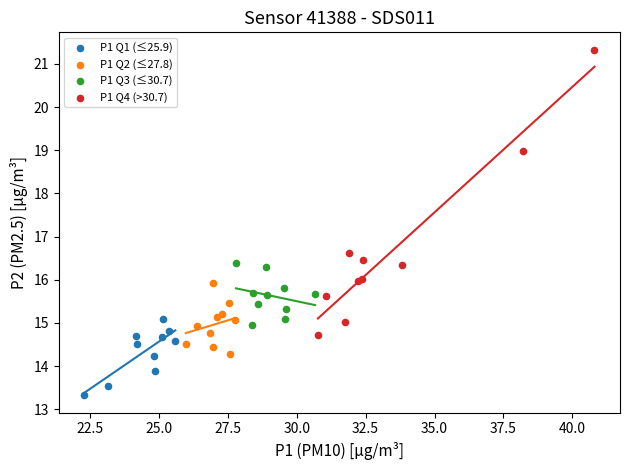

Which series reaches the maximum Y coordinate?

P1 Q4 (>30.7)